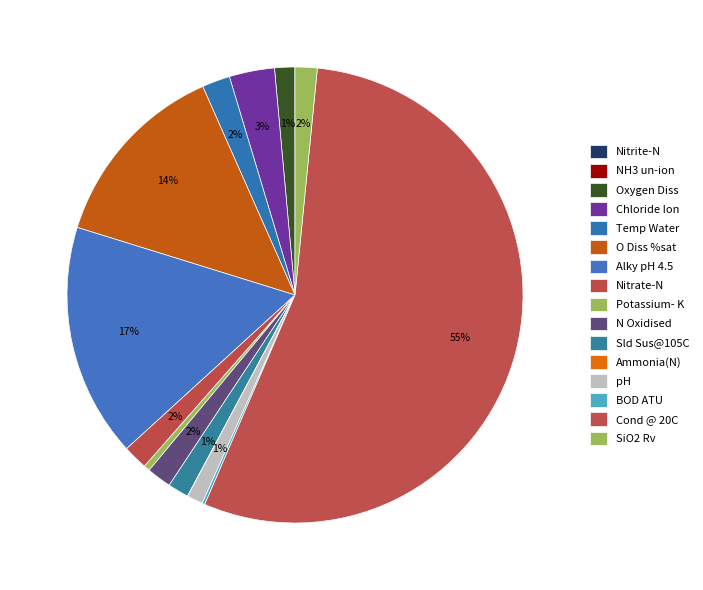

What is the change in value from N Oxidised to Cond @ 20C?

+356.3